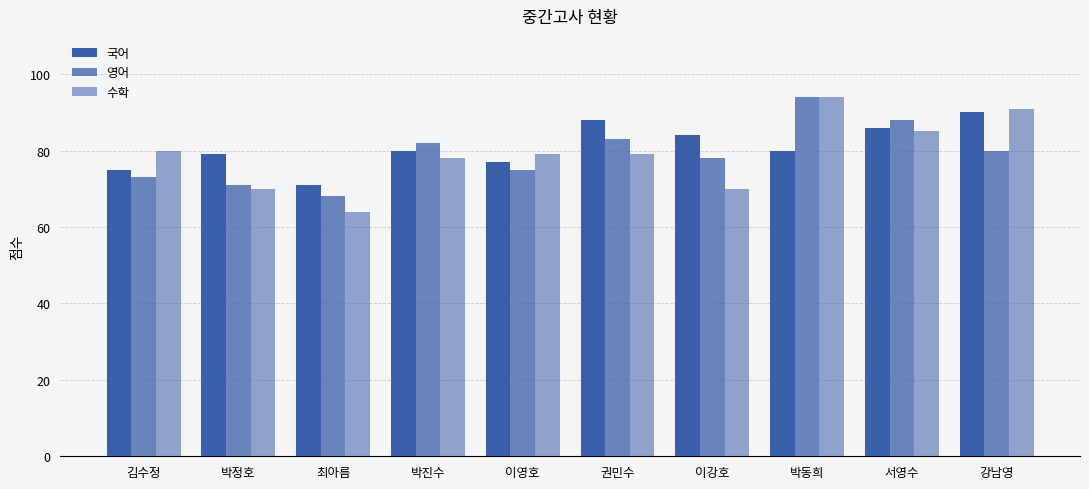

At which category is the sum across all series the highest?

박동희